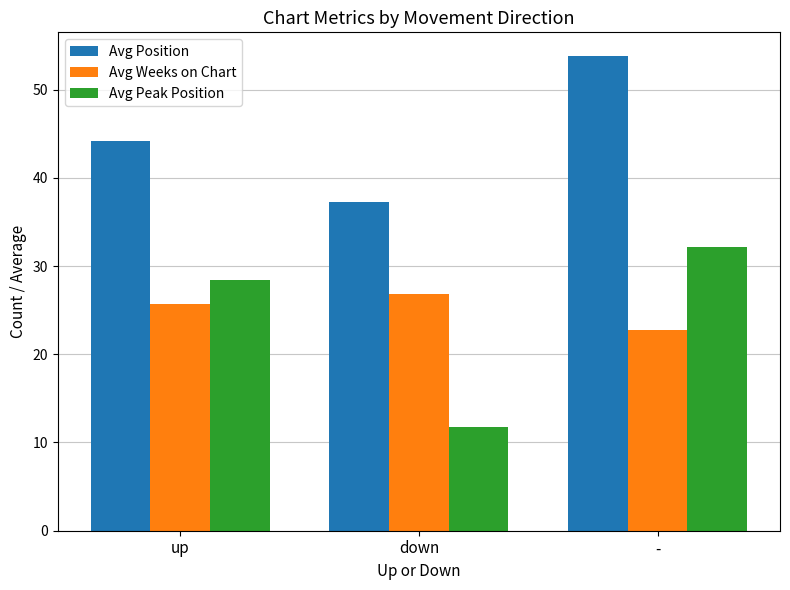

What is the label of the 1st bar from the right?

-